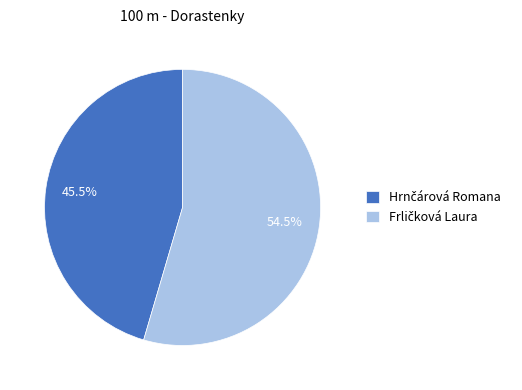

Is there any slice that represents more than half of the pie?

Yes